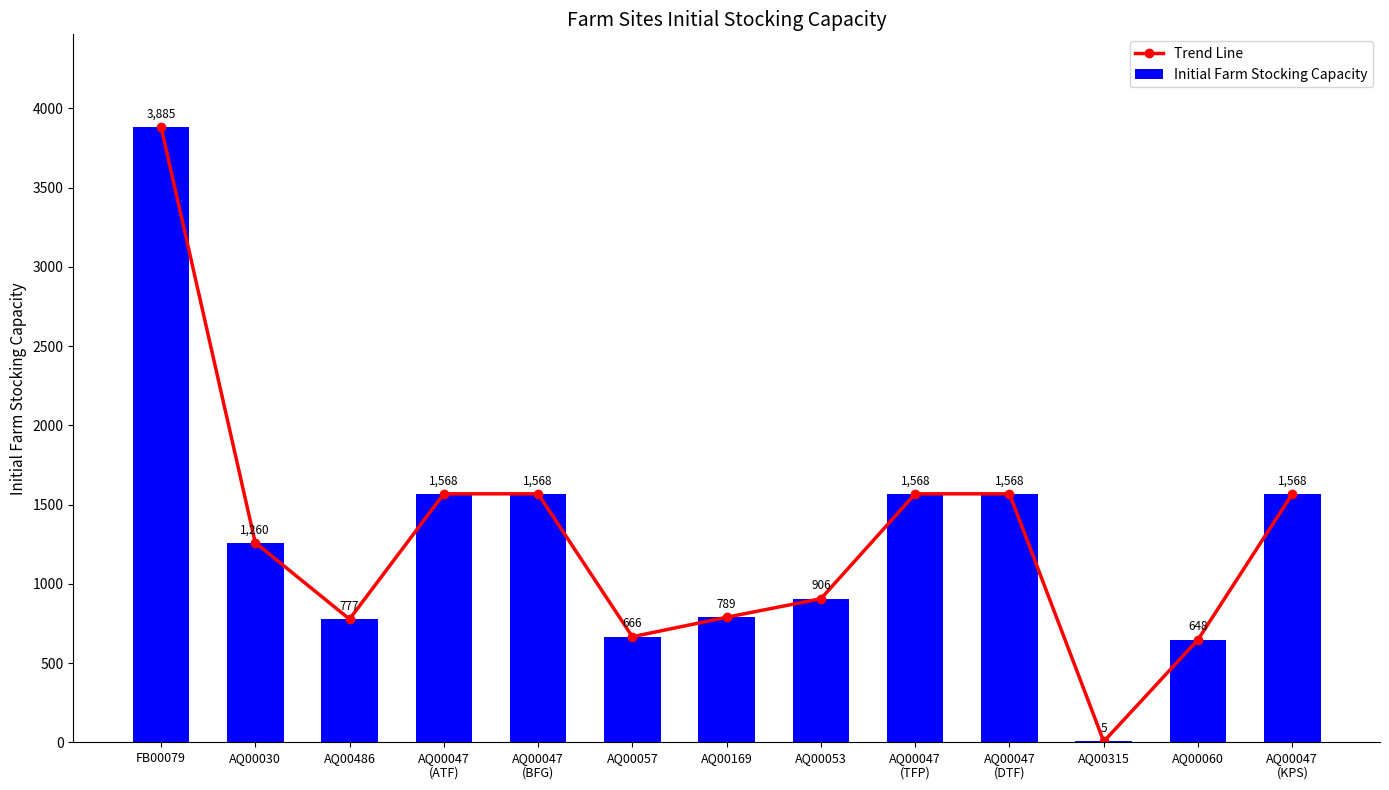

What is the smallest value displayed?

5